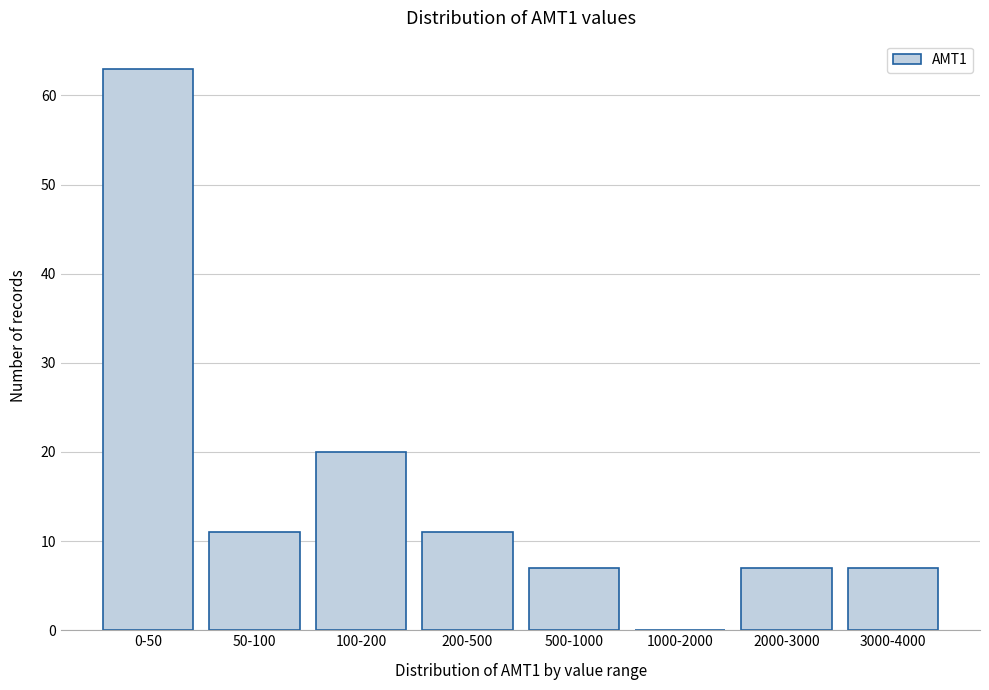

Reading left to right, extract all data points from this chart.

0-50=63	50-100=11	100-200=20	200-500=11	500-1000=7	1000-2000=0	2000-3000=7	3000-4000=7